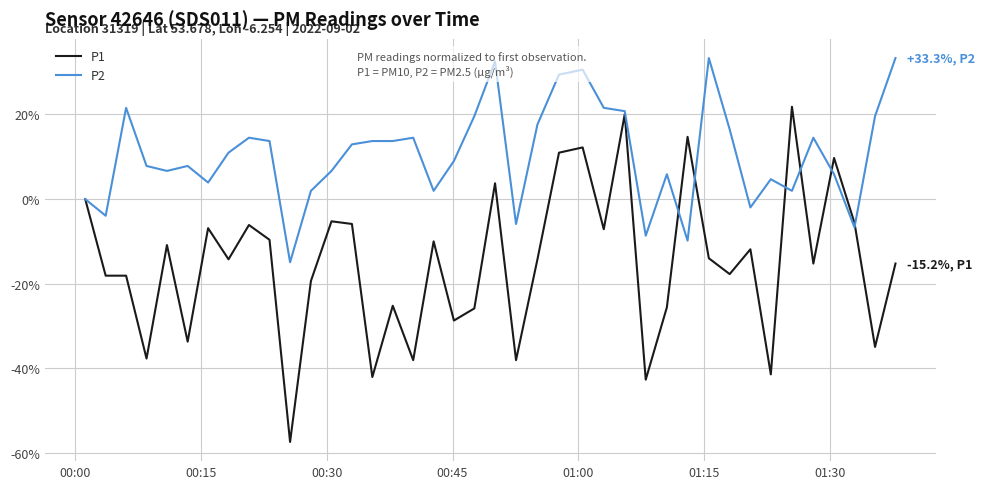

Which series has the largest range (max minus min)?

P1